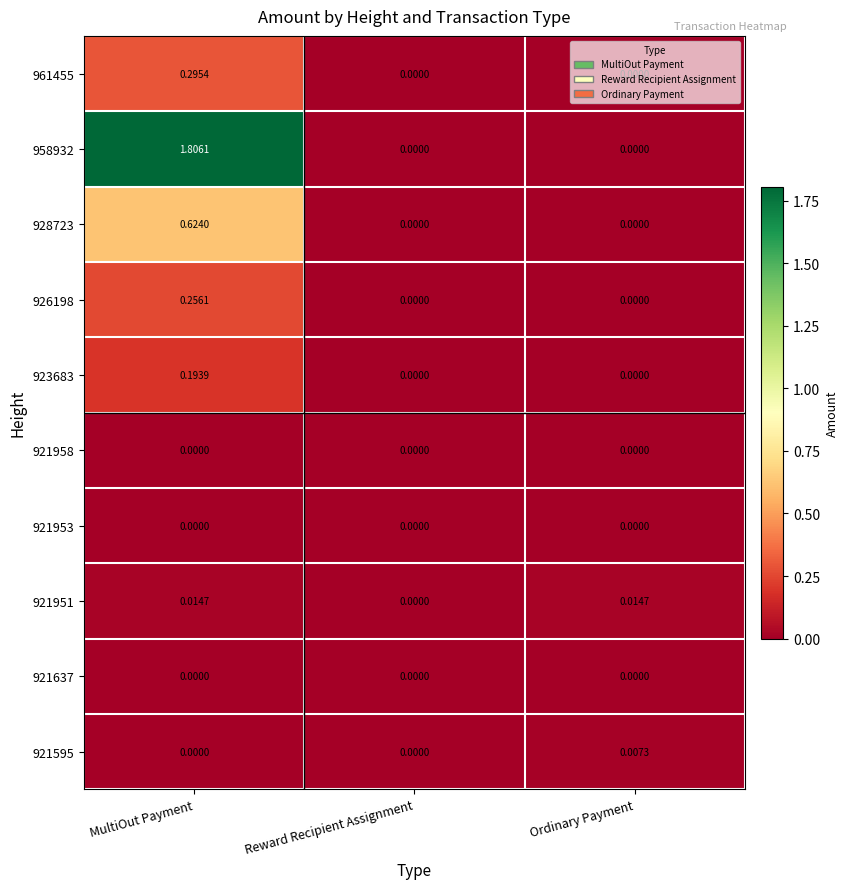

At which label does 926198 reach its peak?

MultiOut Payment